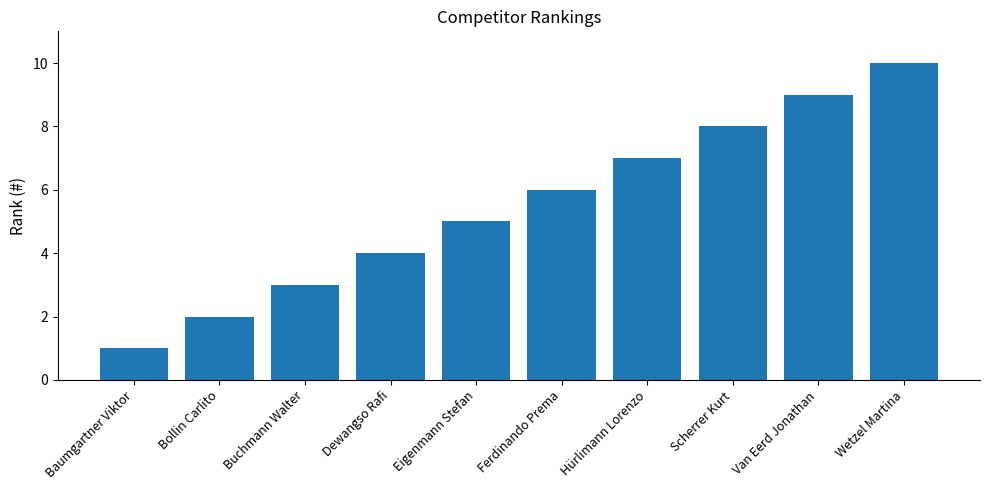

What is the sum of the values at Buchmann Walter and Hürlimann Lorenzo?

10